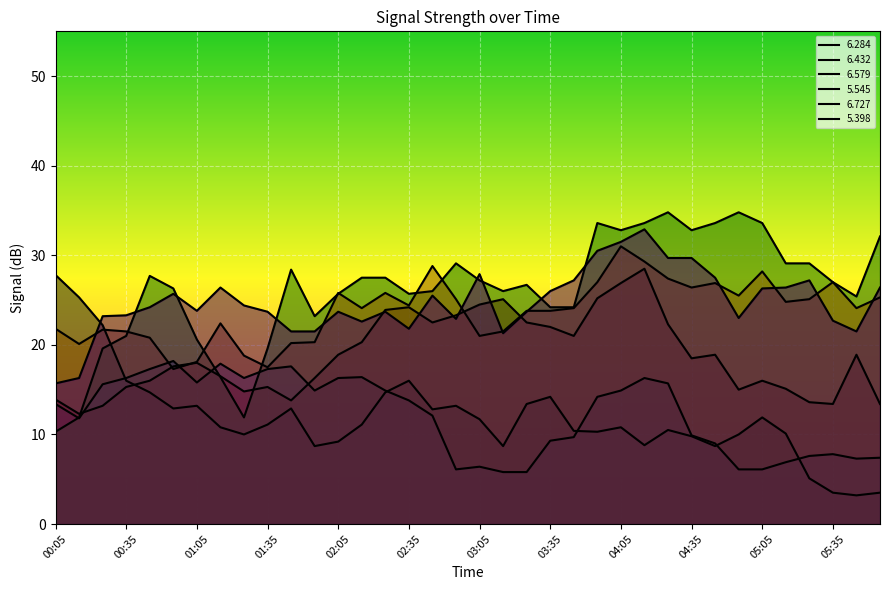

Which series has the largest total across all categories?

  5.545